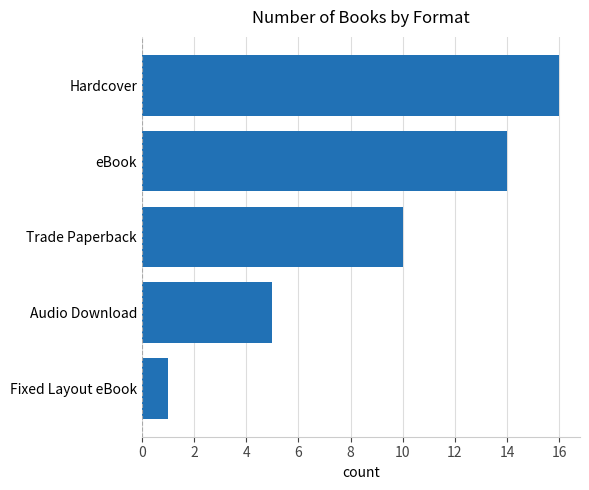

Count the values in the range 5 to 14.

3